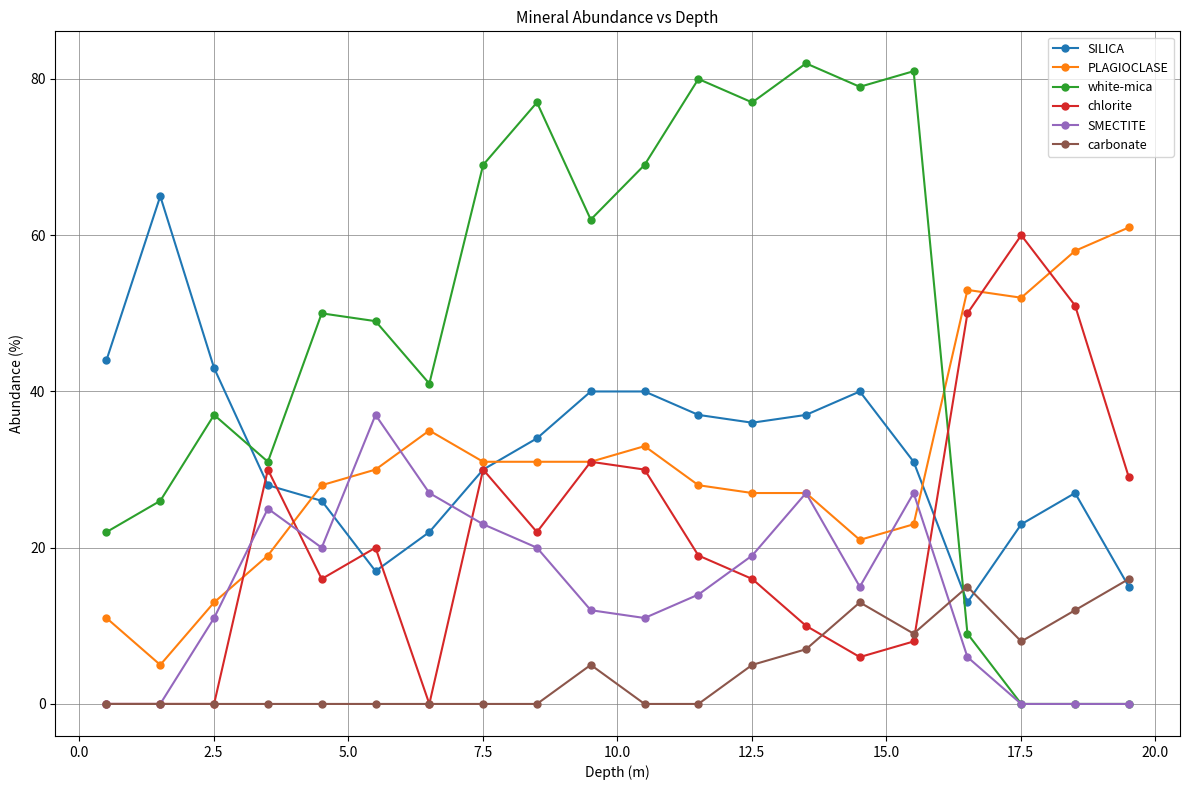

What is the highest value of the chlorite series?

60